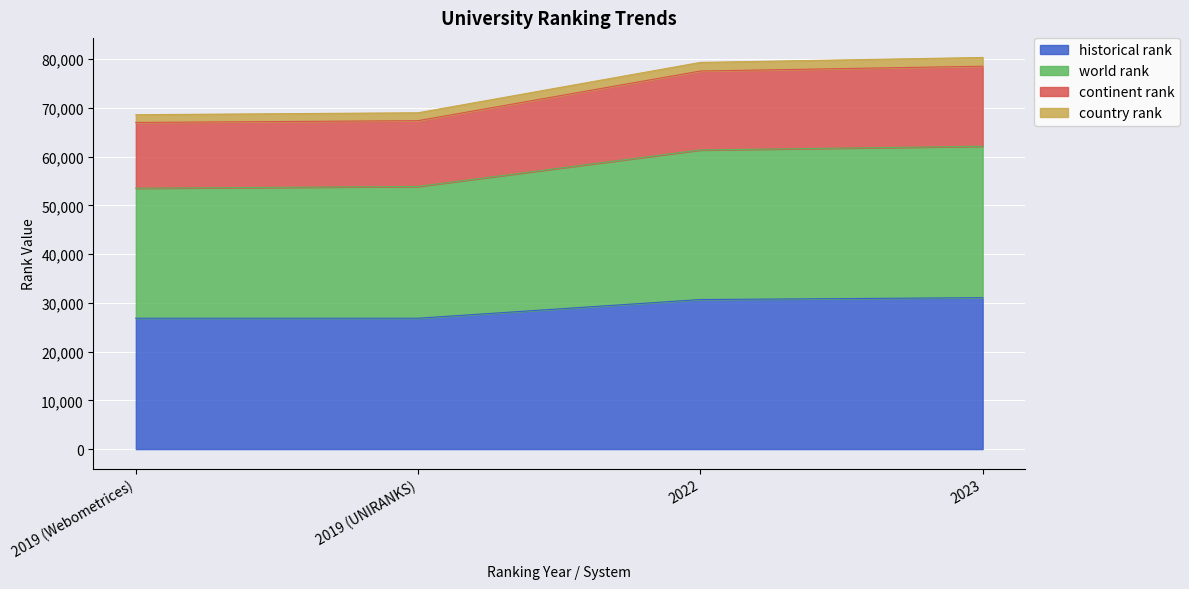

What is the label of the 1st point from the right?

2023